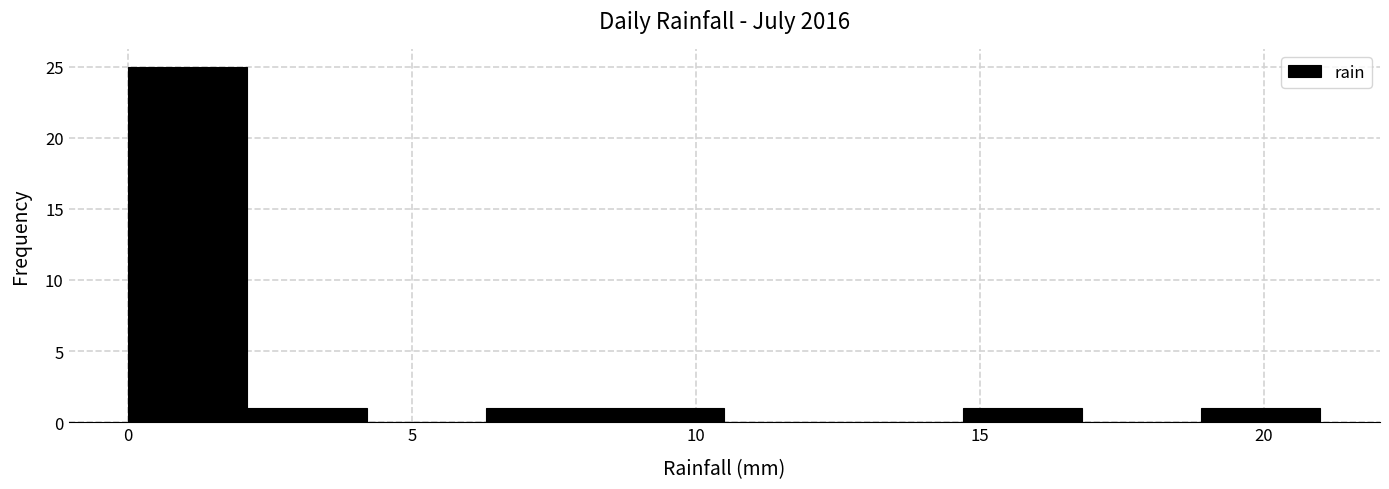

Over which range of the x-axis is the bar tallest?

0.0 to 2.1